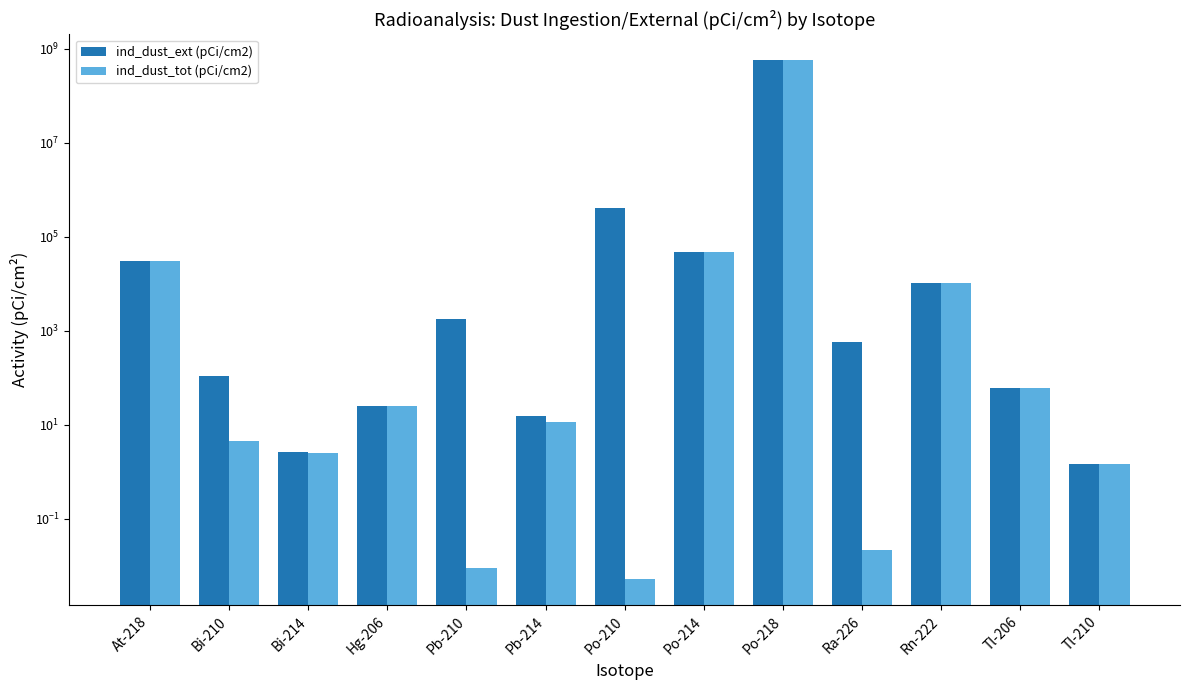

List the series in order of their peak value, highest first.

ind_dust_ext (pCi/cm2), ind_dust_tot (pCi/cm2)